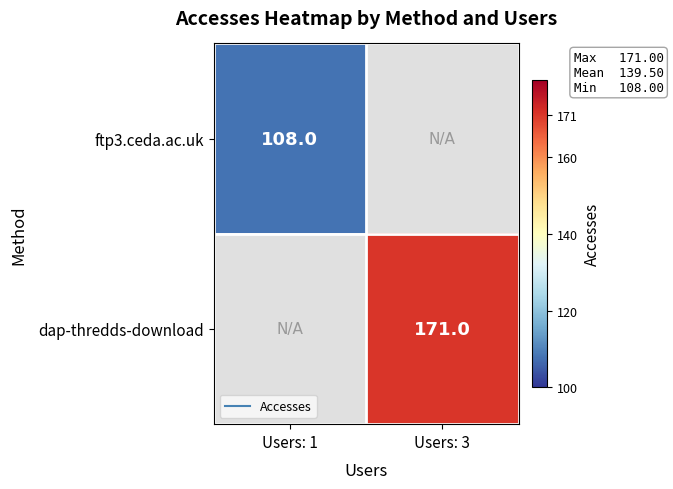

Where is ftp3.ceda.ac.uk nearest to the value 108?

Users: 1